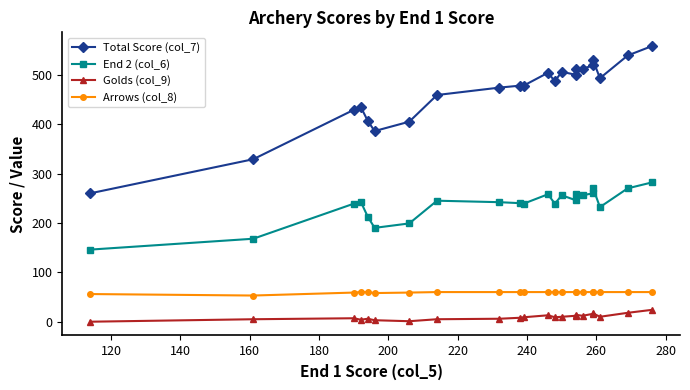

At how many categories does at least one series exceed 514?

4